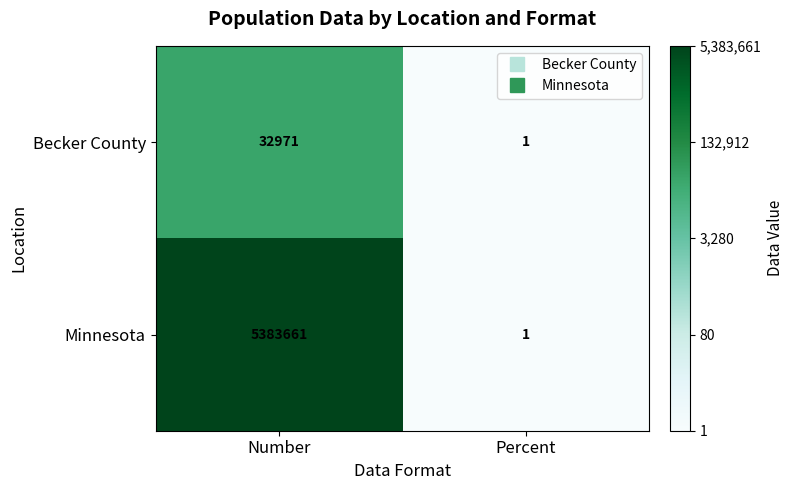

True or false: Minnesota has a value of 1 at Percent.

True